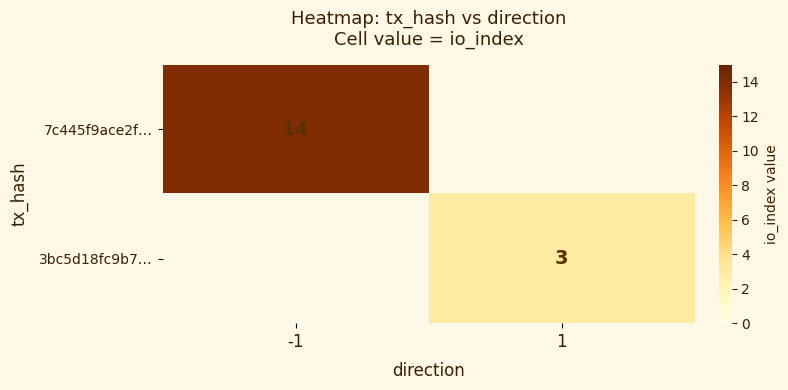

What is the minimum value shown in the chart?

3.0